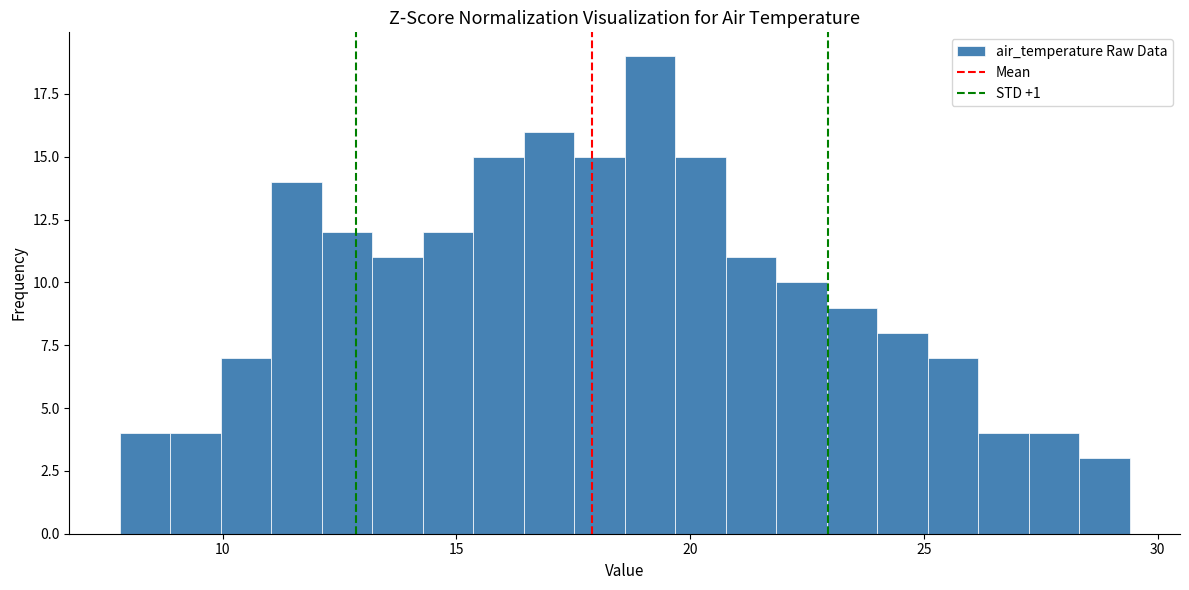

Around what value on the x-axis is the tallest bar? Give the approximate position of its centre, as read against the axis.

19.0